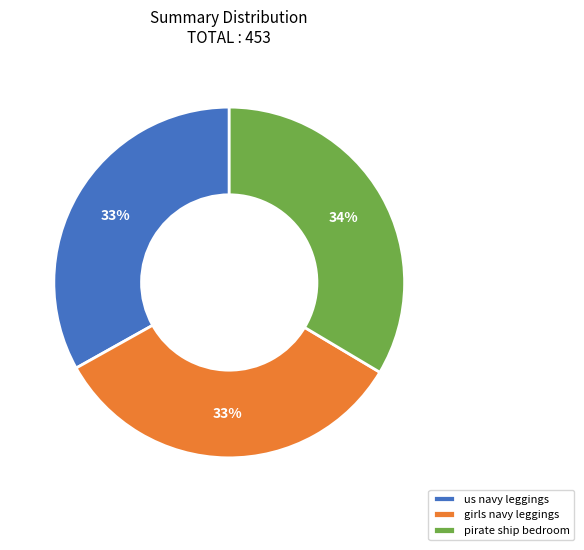

True or false: pirate ship bedroom accounts for 34% of the total.

True